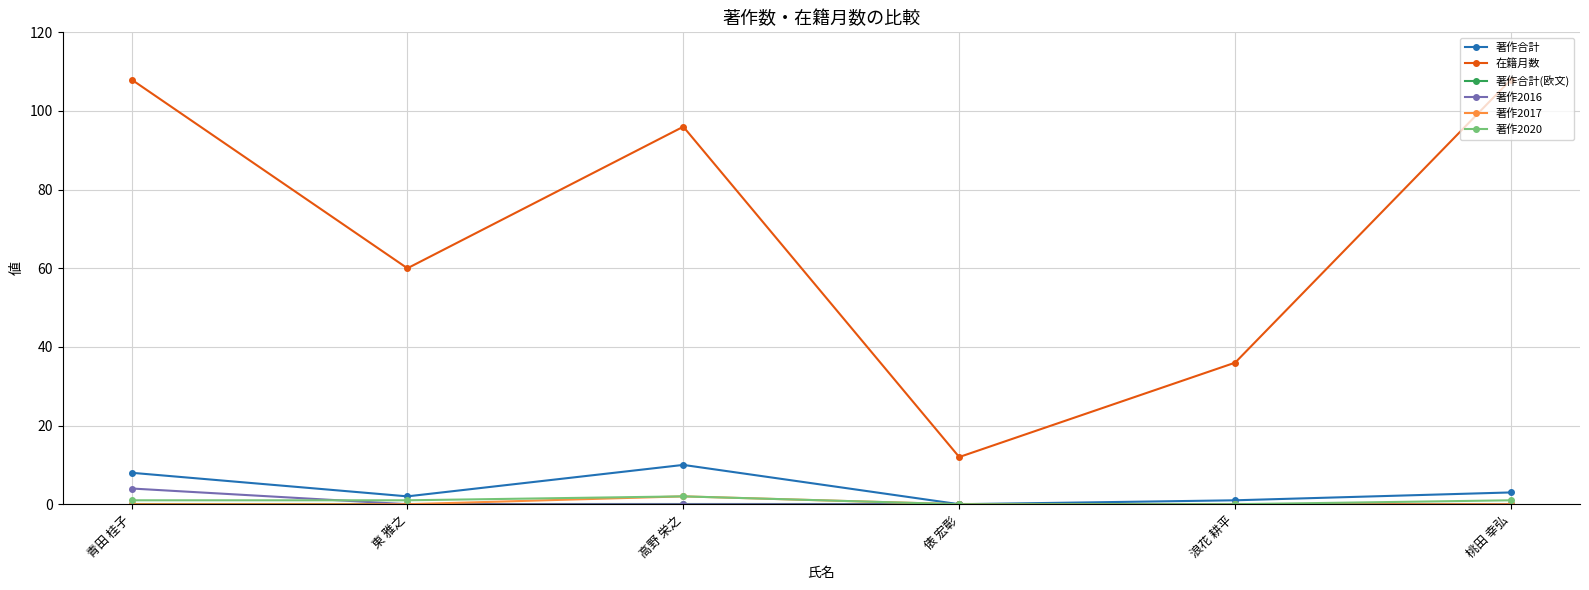

Count the 在籍月数 values in the range 36 to 108.

5